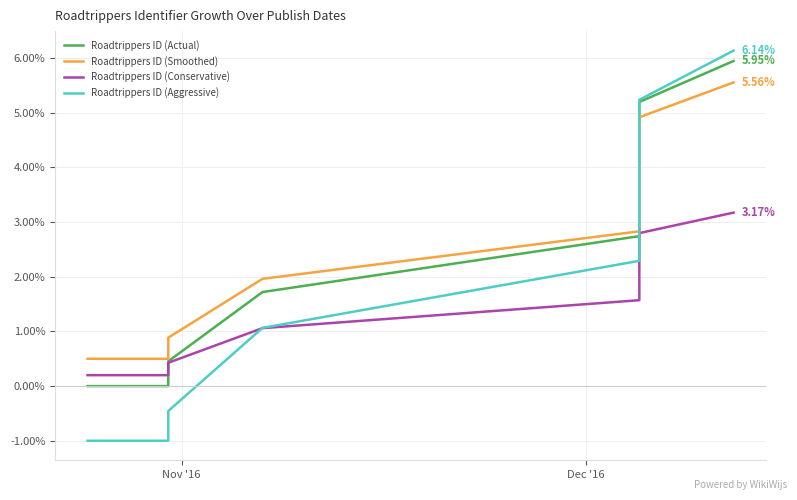

What is the difference between the maximum and minimum values in the Roadtrippers ID (Conservative) series?

3.0